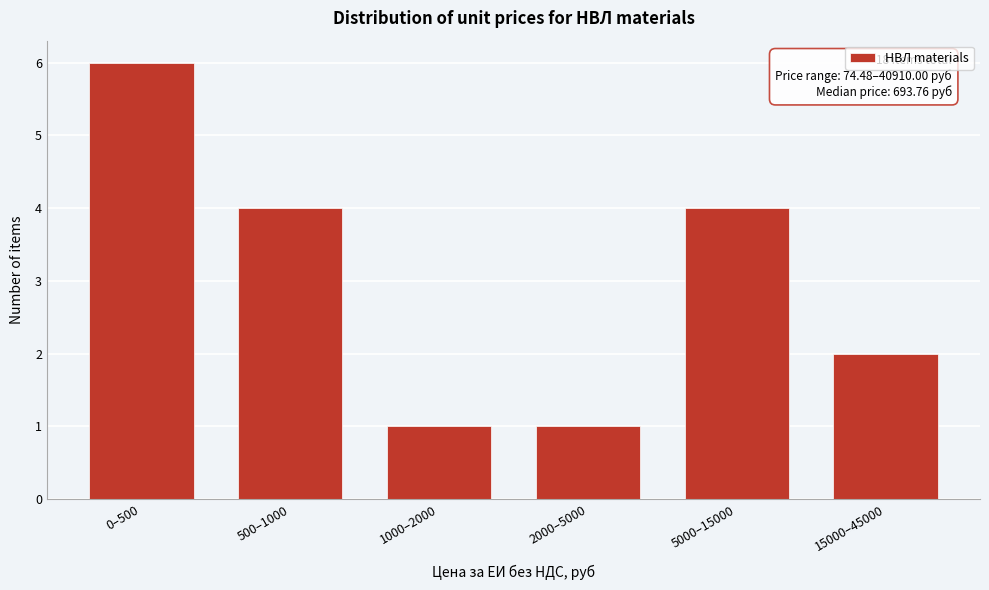

Reading left to right, list all the values displayed in this chart.

6	4	1	1	4	2